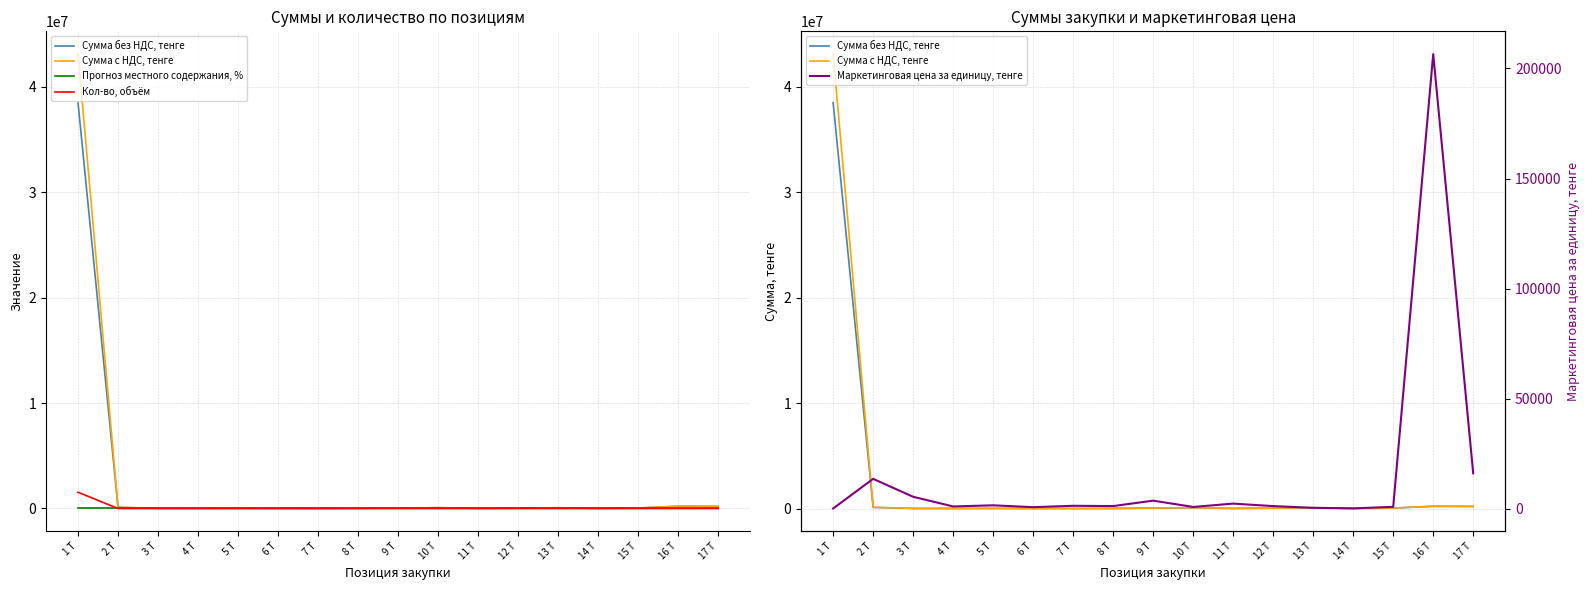

What is the minimum value shown in the chart?

1.0